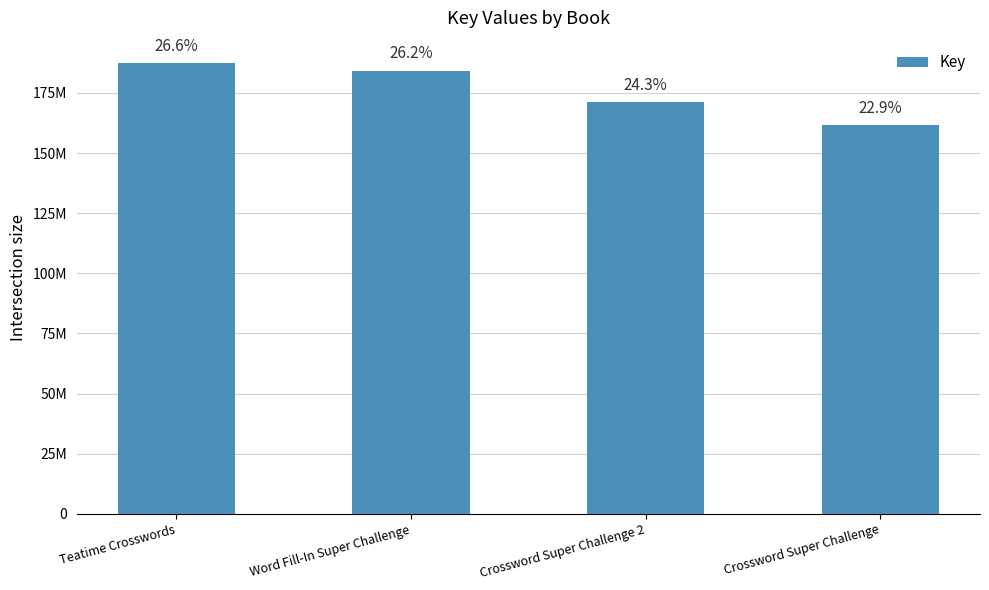

Reading right to left, list all the values displayed in this chart.

161574439	171105308	184163003	187376761